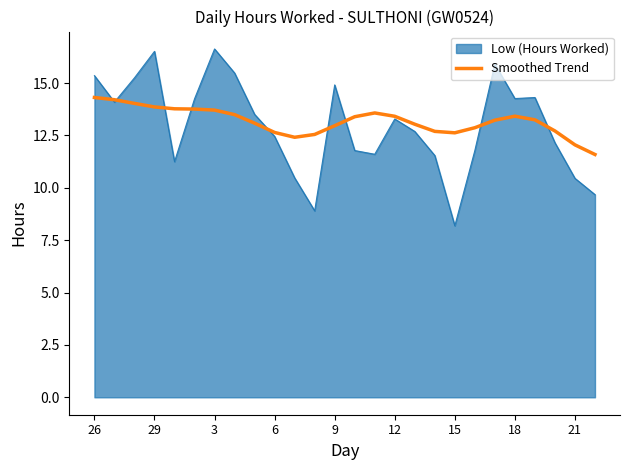

Which series has the largest range (max minus min)?

Low (Hours Worked)